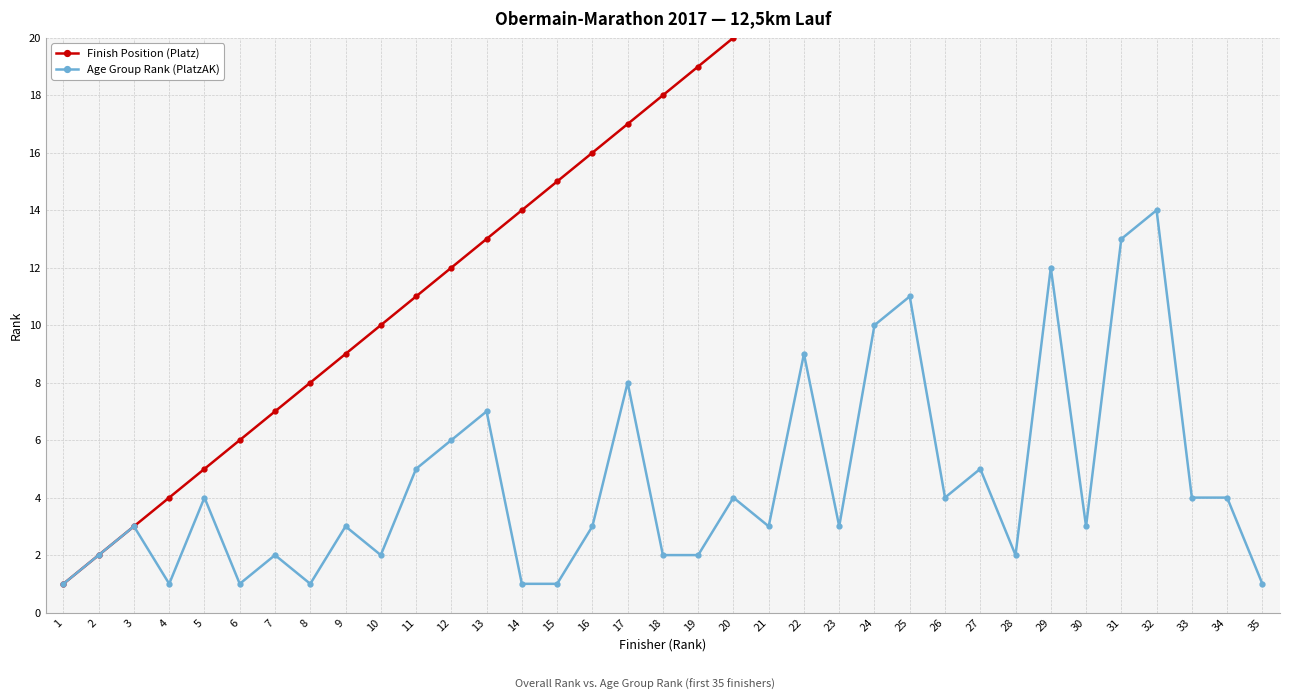

What is the difference between the second highest and second lowest values in the Finish Position (Platz) series?

32